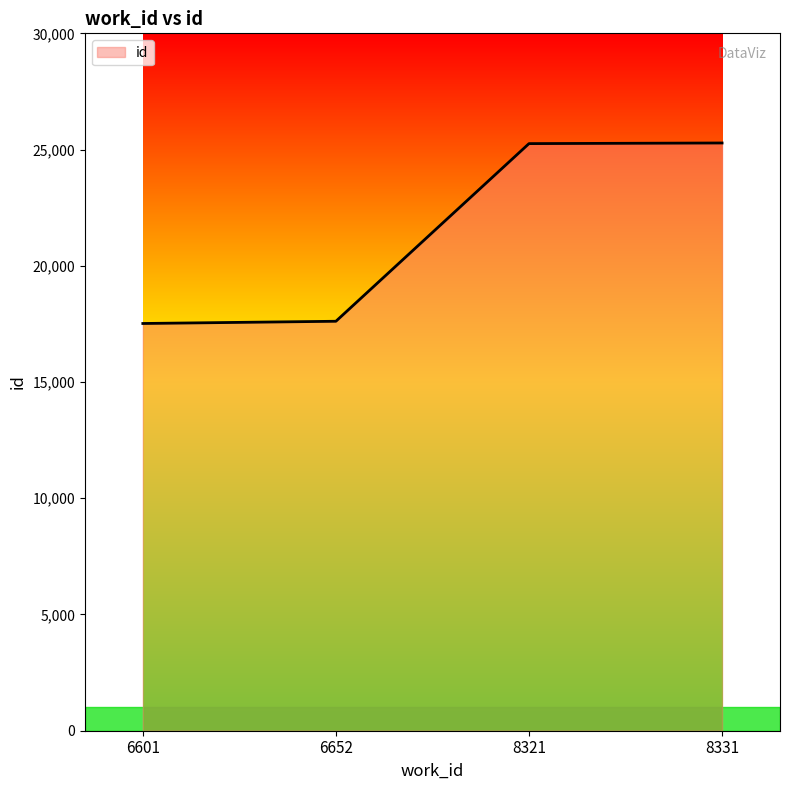

Approximately how many times larger is the value at 6601 compared to 8331?

0.7